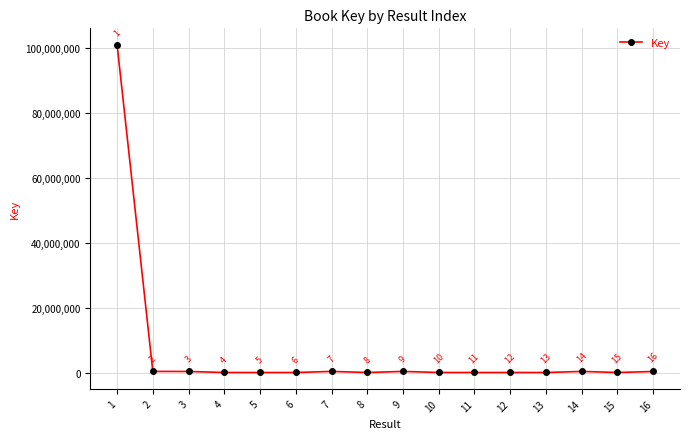

Is this an area chart (filled region under the line)?

No